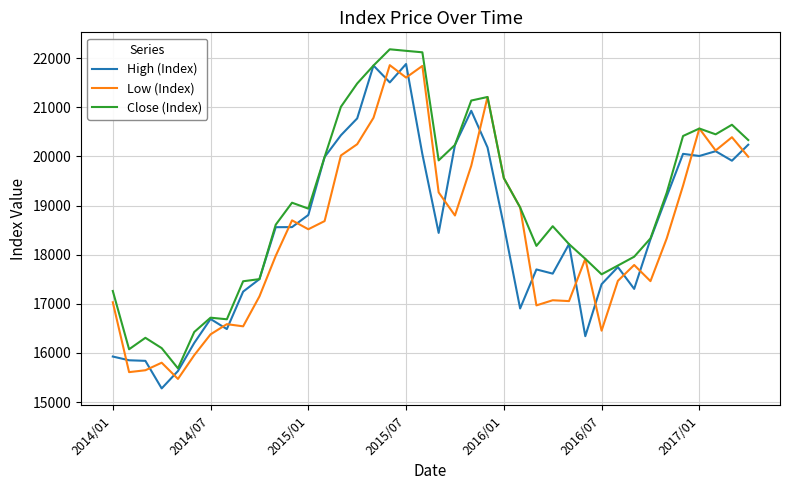

What is the lowest value of the Close (Index) series?

15685.9